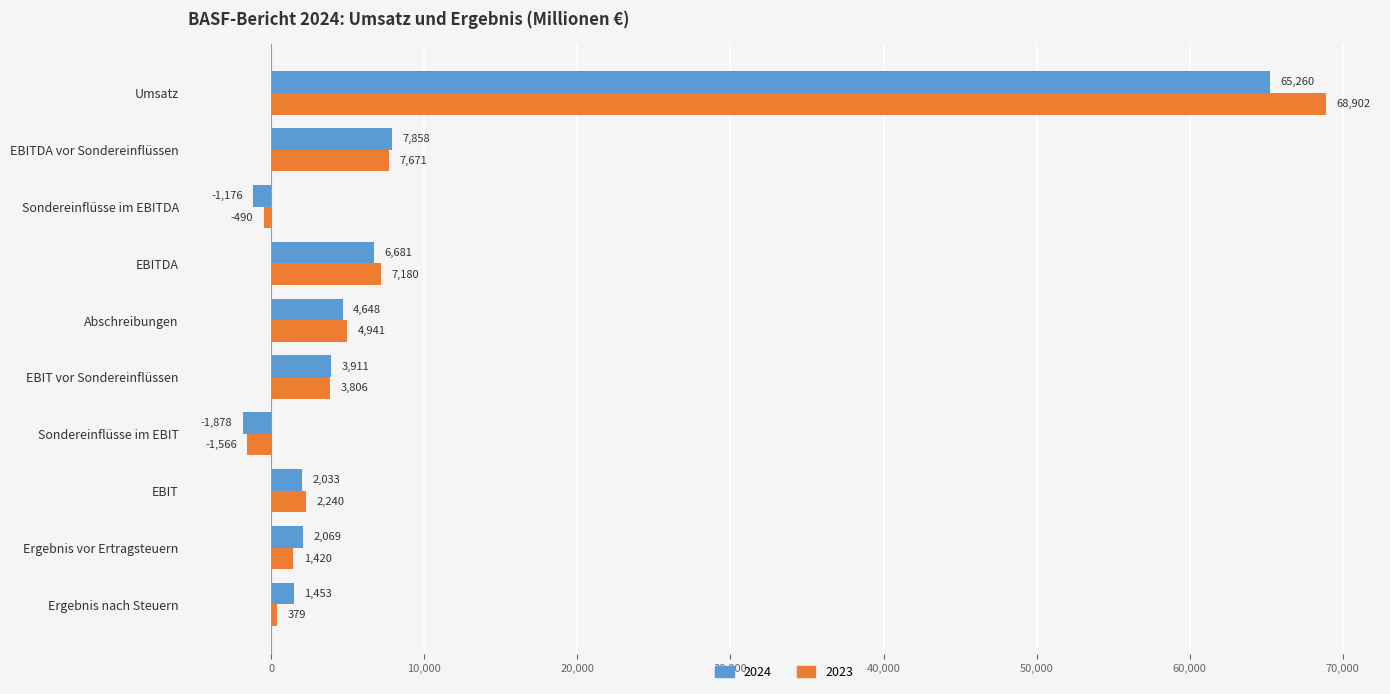

Count the number of data series in this chart.

2